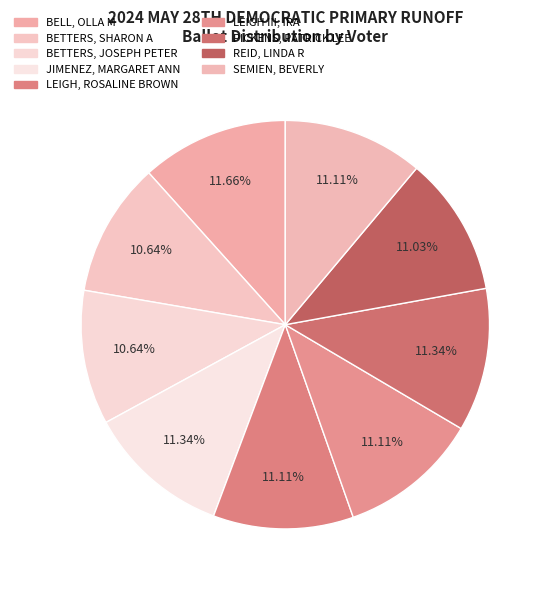

What is the largest slice in the pie chart?

BELL, OLLA M